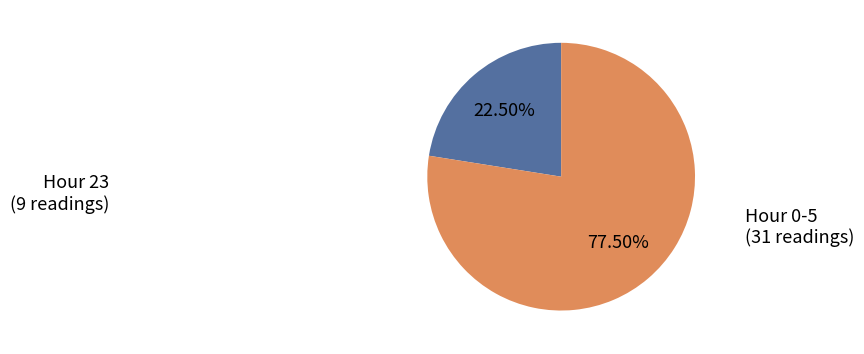

Is there any slice that represents more than half of the pie?

Yes